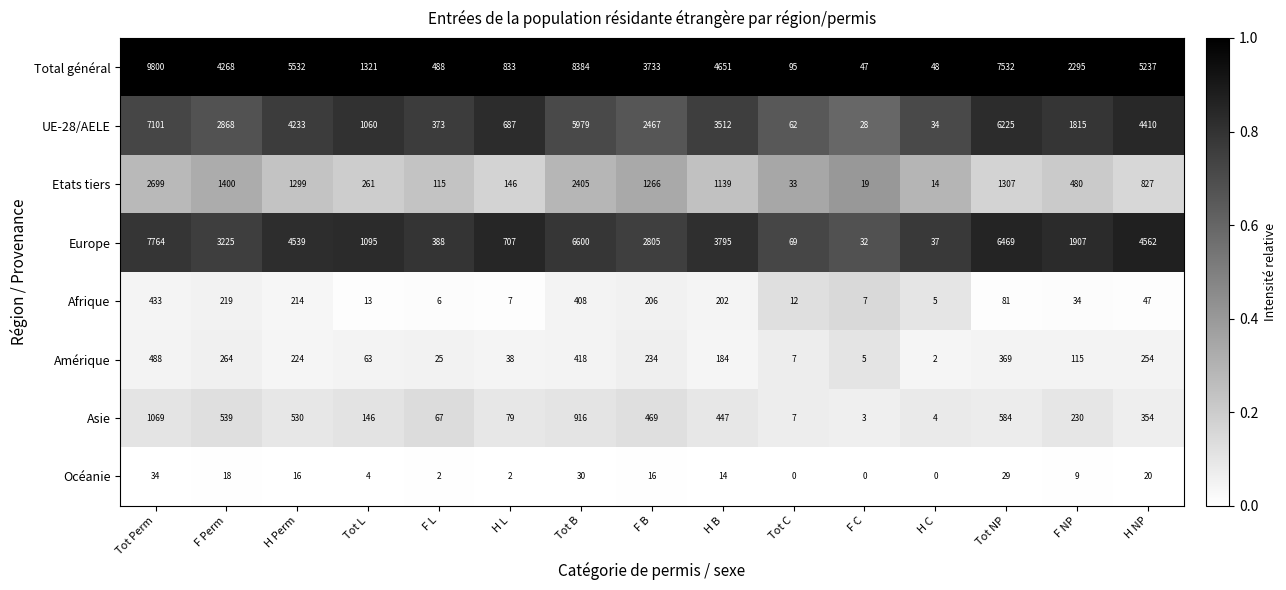

What is the sum of the Océanie values at H B and H NP?

34